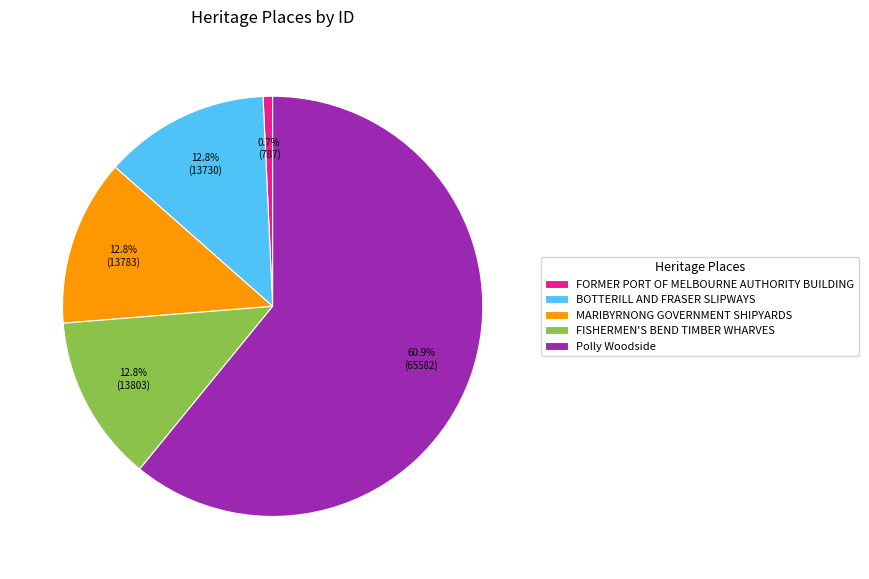

To the nearest percent, what is the combined percentage of FORMER PORT OF MELBOURNE AUTHORITY BUILDING and BOTTERILL AND FRASER SLIPWAYS?

13%